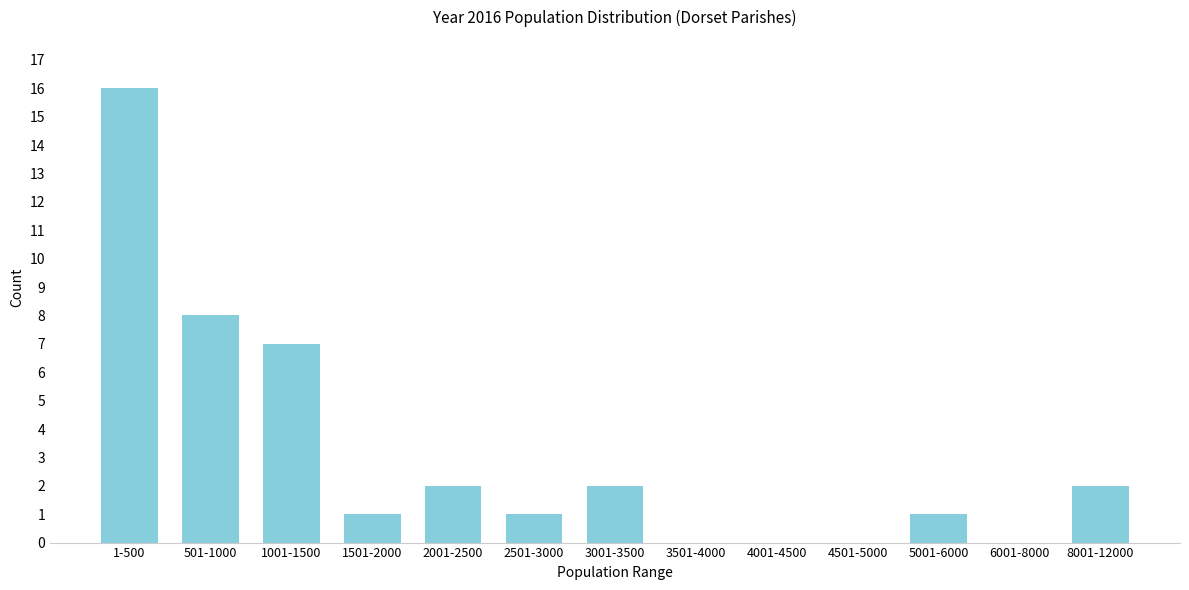

Reading left to right, extract all data points from this chart.

1-500=16	501-1000=8	1001-1500=7	1501-2000=1	2001-2500=2	2501-3000=1	3001-3500=2	3501-4000=0	4001-4500=0	4501-5000=0	5001-6000=1	6001-8000=0	8001-12000=2